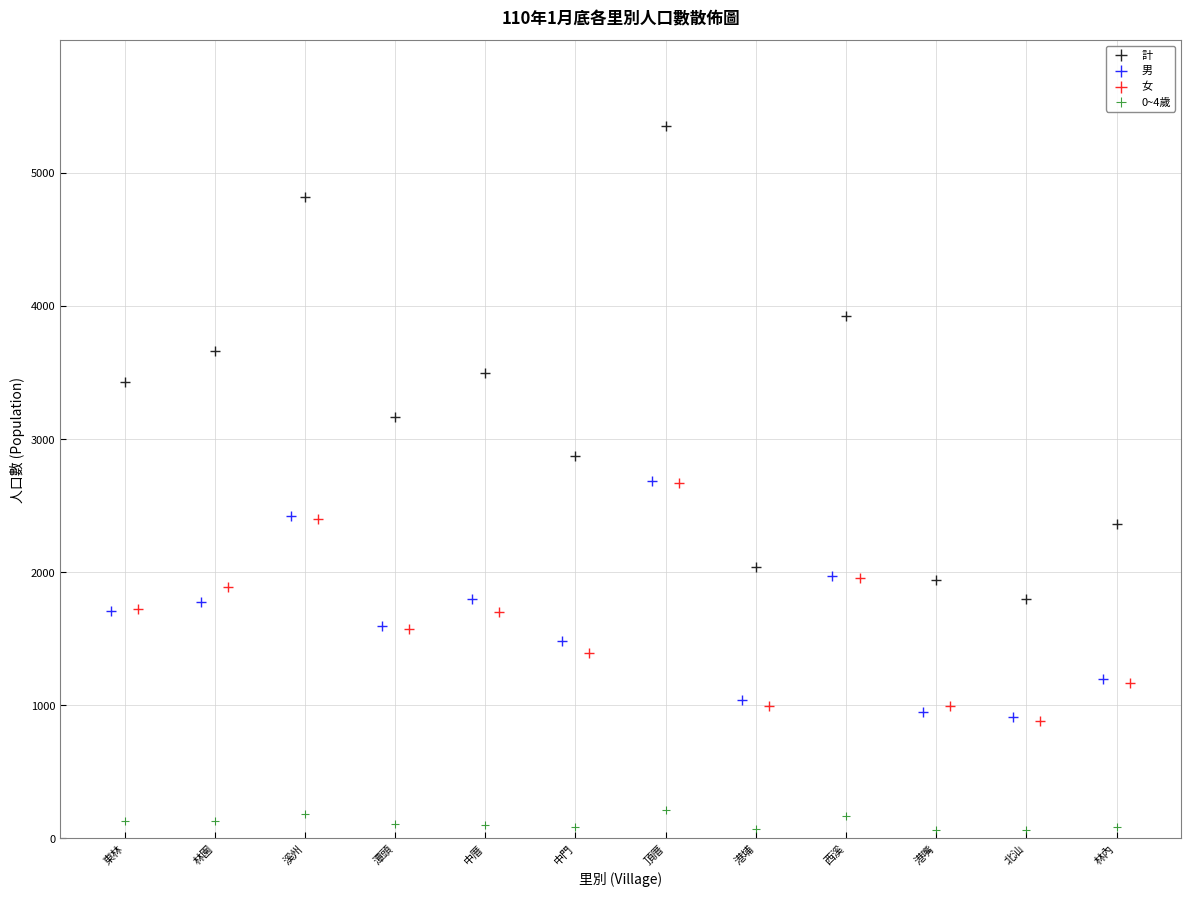

Which series reaches the minimum Y coordinate?

0~4歲